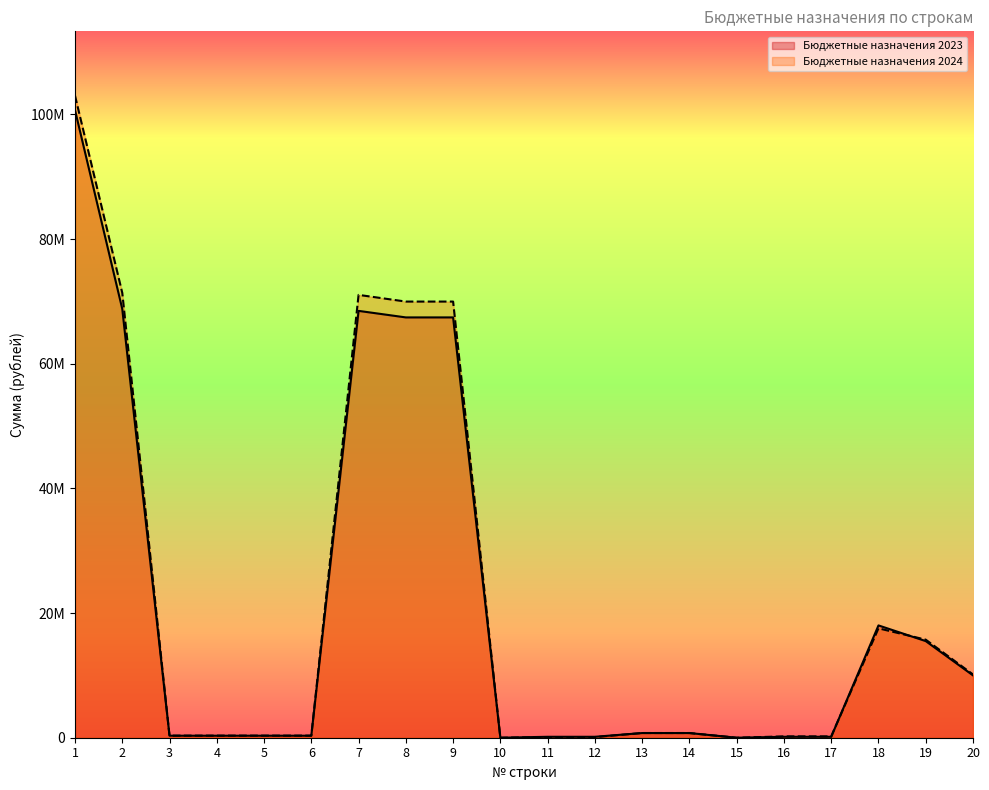

True or false: Бюджетные назначения 2023 has more than 2 interior local peaks.

True